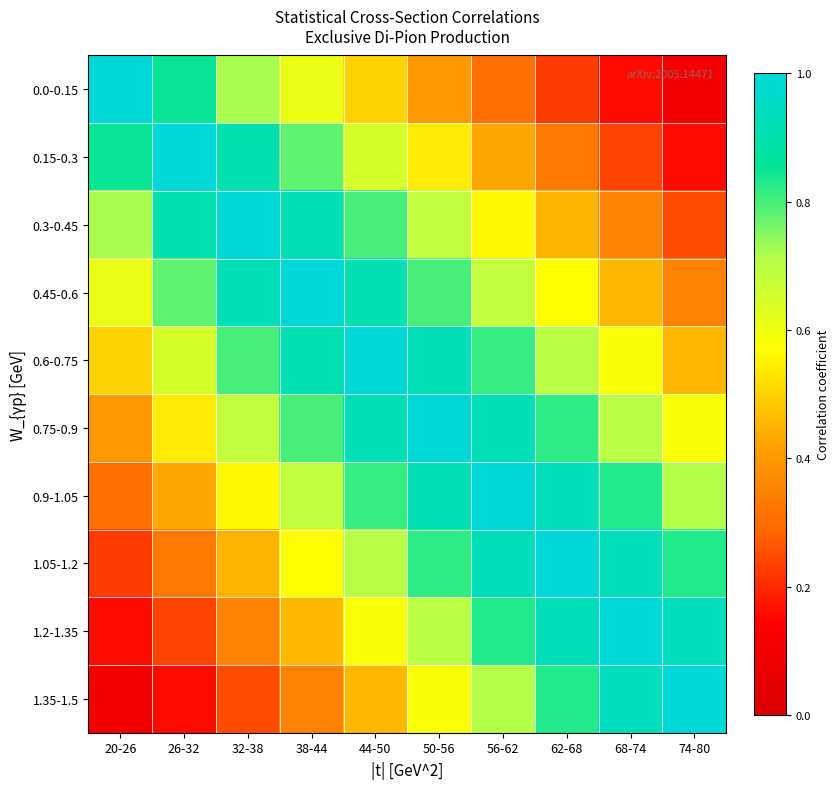

What is the minimum value shown in the chart?

0.1